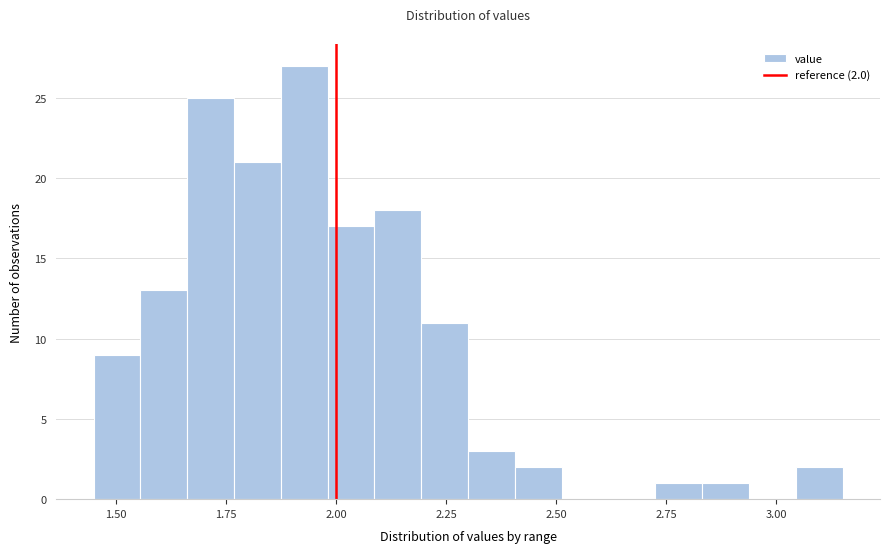

Read against the x-axis, roughly where is the centre of the tallest bar?

1.95